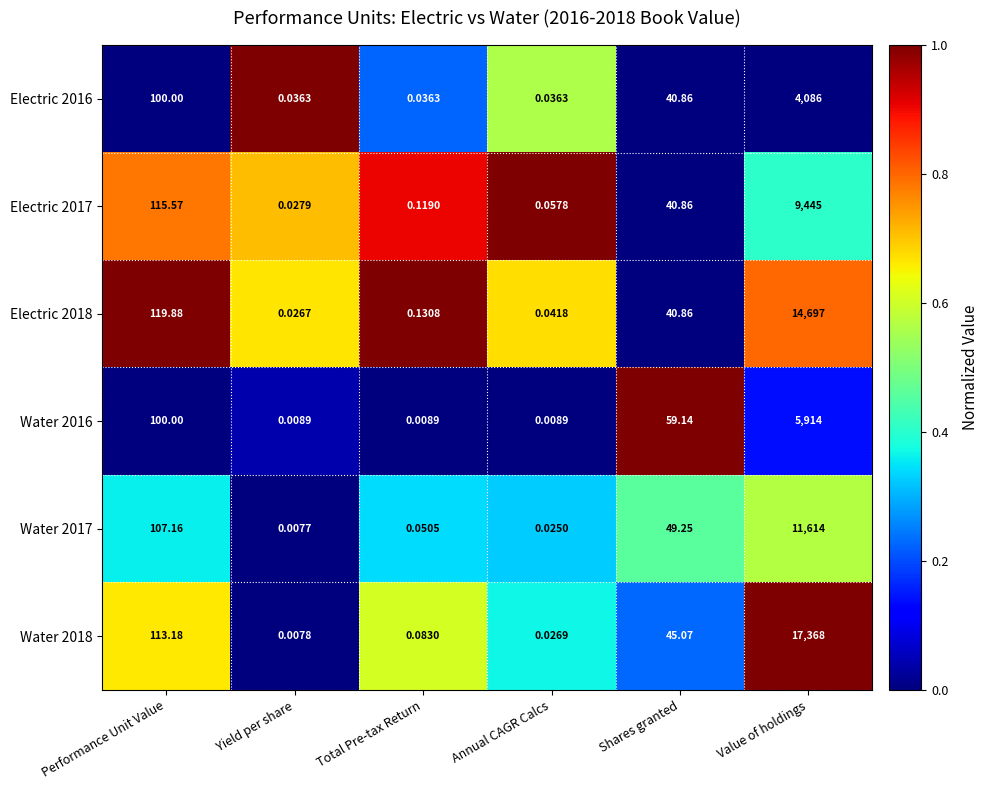

Is the value of Electric 2017 at Performance Unit Value greater than the value of Water 2017 at Shares granted?

Yes